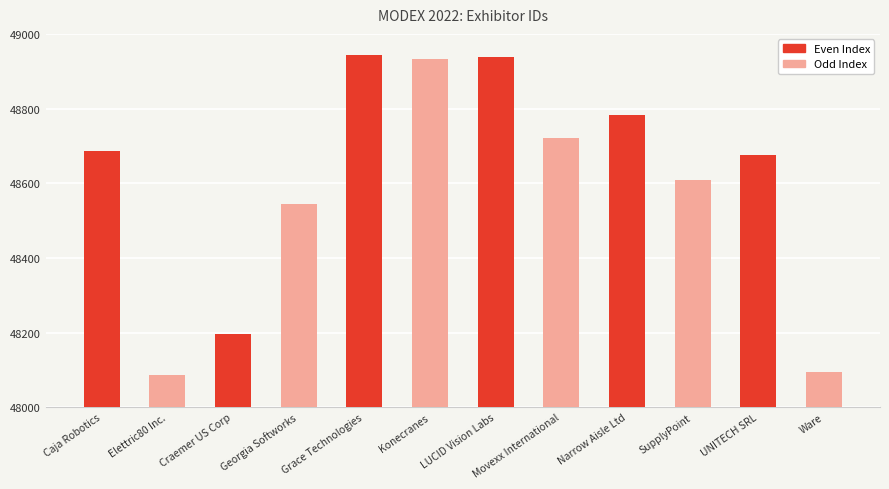

What is the average value?

48601